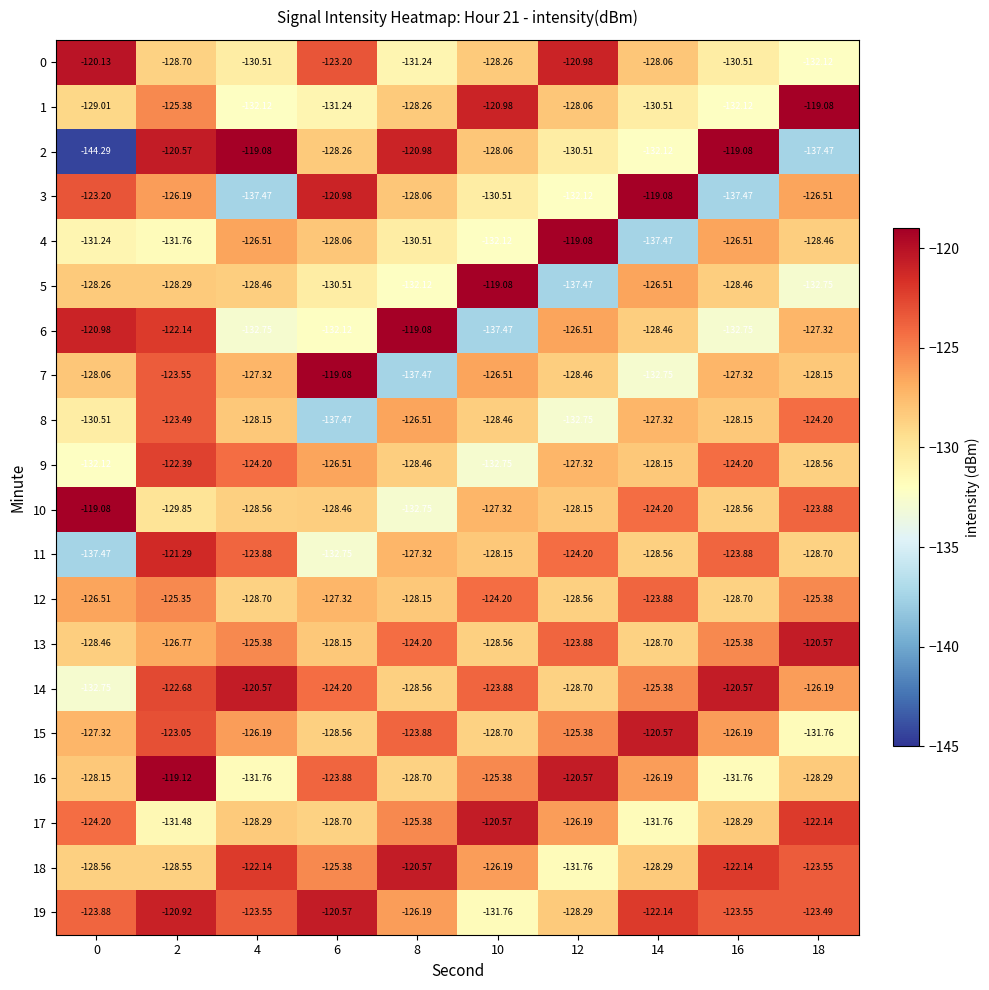

Count the number of categories in the chart.

10